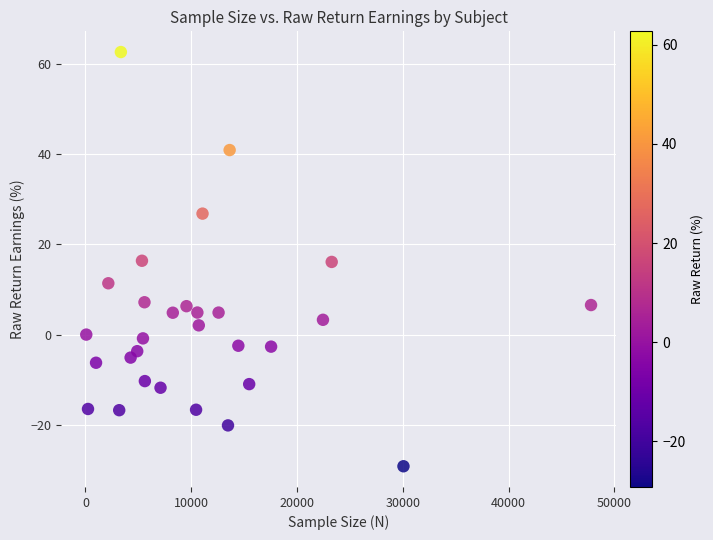

What is the range of X values (max minus min)?

47716.0